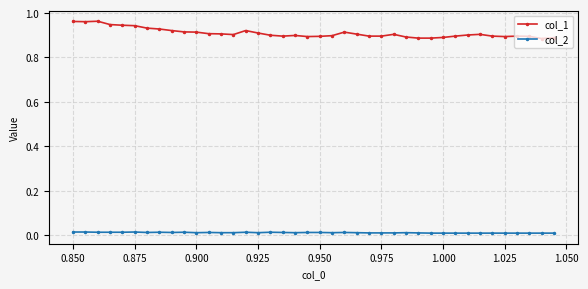

True or false: col_2 has more than 1 interior local peaks.

True